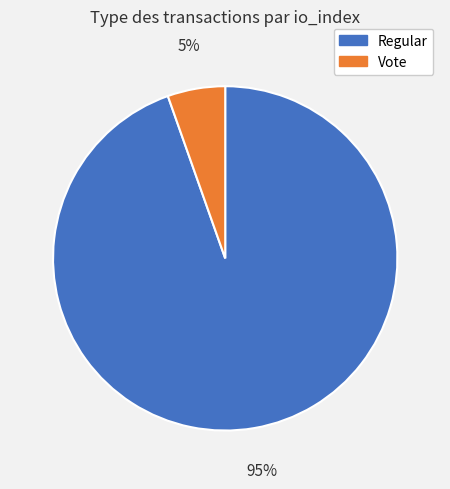

Does Regular account for over 50% of the chart?

Yes